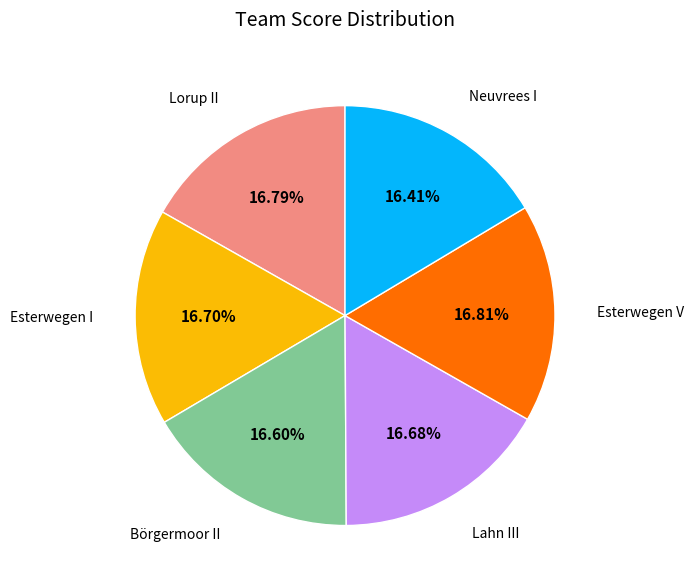

To the nearest percent, what is the average slice percentage?

17%